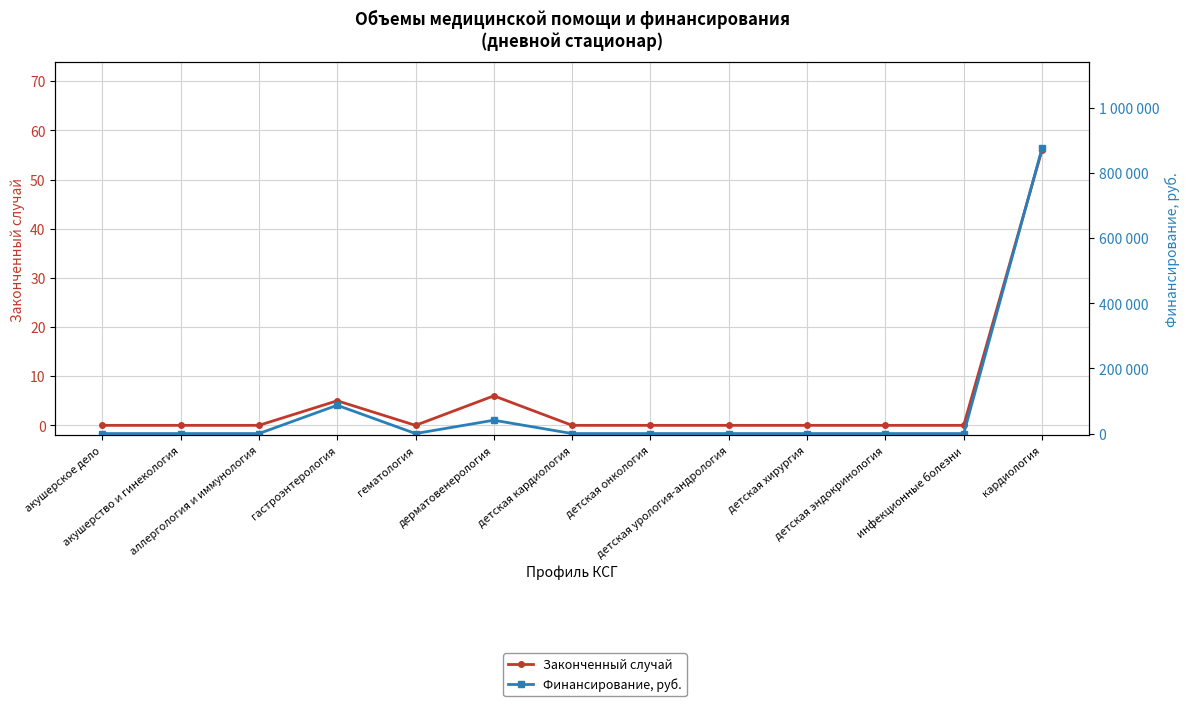

Reading left to right, transcribe all the data shown in this chart.

Законченный случай: акушерское дело=0	акушерство и гинекология=0	аллергология и иммунология=0	гастроэнтерология=5	гематология=0	дерматовенерология=6	детская кардиология=0	детская онкология=0	детская урология-андрология=0	детская хирургия=0	детская эндокринология=0	инфекционные болезни=0	кардиология=56
Финансирование, руб.: акушерское дело=0	акушерство и гинекология=0	аллергология и иммунология=0	гастроэнтерология=86978	гематология=0	дерматовенерология=41019	детская кардиология=0	детская онкология=0	детская урология-андрология=0	детская хирургия=0	детская эндокринология=0	инфекционные болезни=0	кардиология=876683